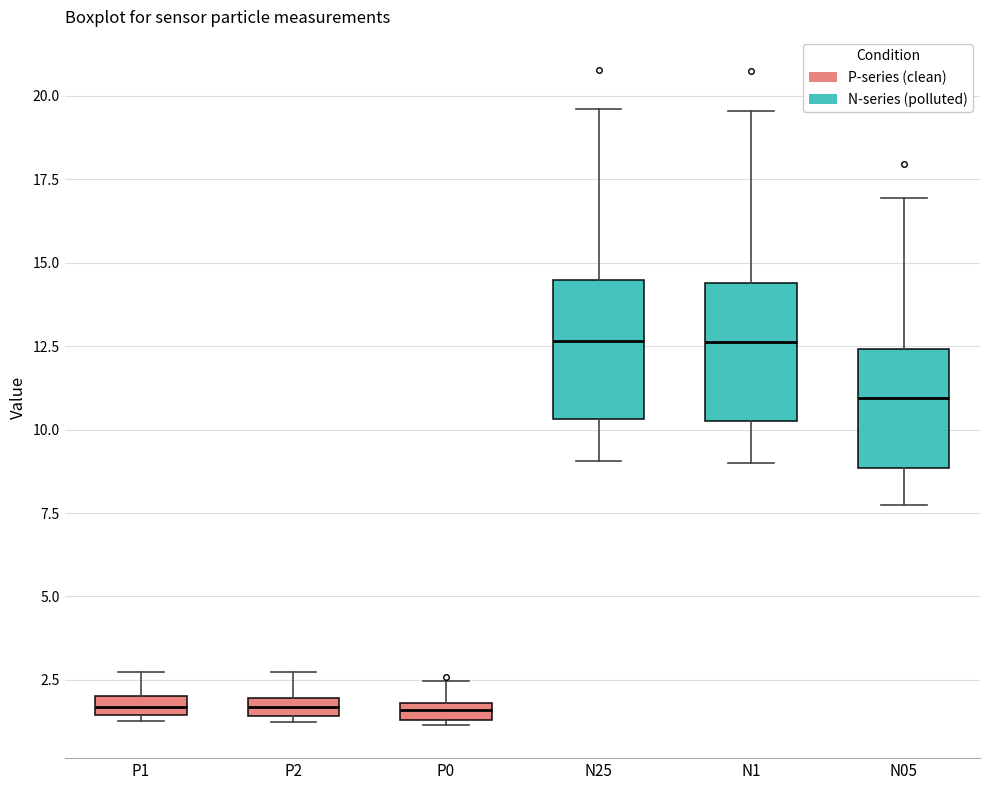

Where is the upper edge of the box for P1 on the y-axis? The values are not printed on the chart, so give them approximately, as read against the axis.

2.0